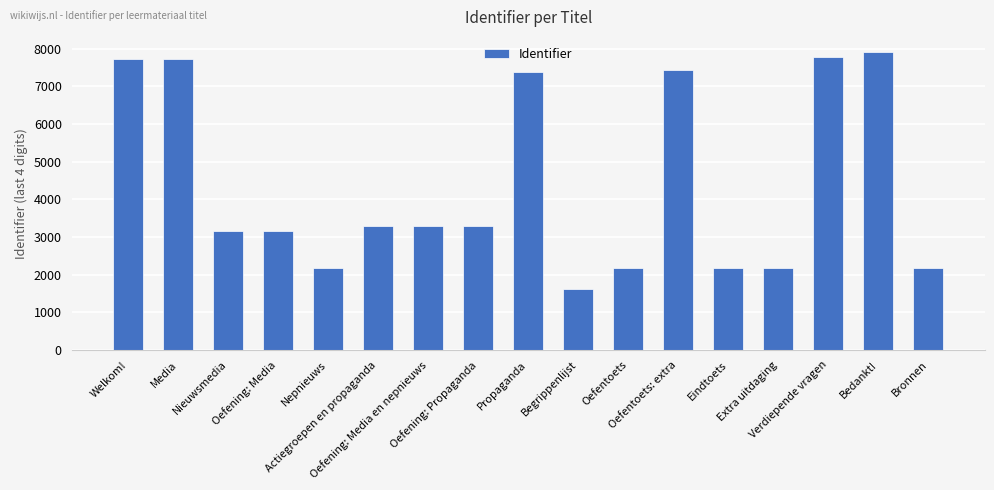

What is the value of the 12th bar from the left?

7428